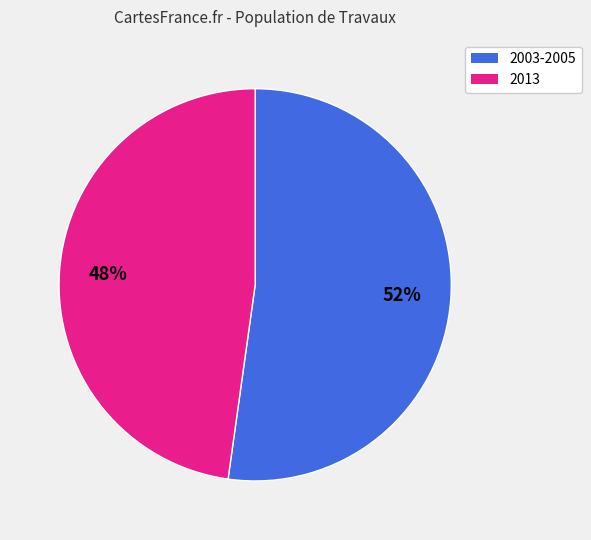

Is there a majority slice in this chart?

Yes